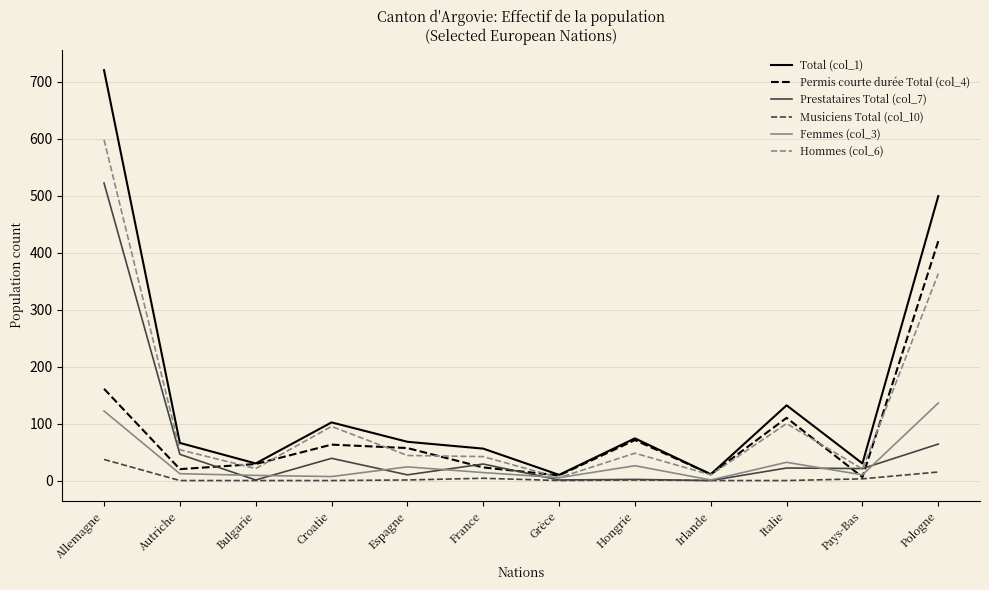

List the series in order of their peak value, highest first.

Total (col_1), Hommes (col_6), Prestataires Total (col_7), Permis courte durée Total (col_4), Femmes (col_3), Musiciens Total (col_10)